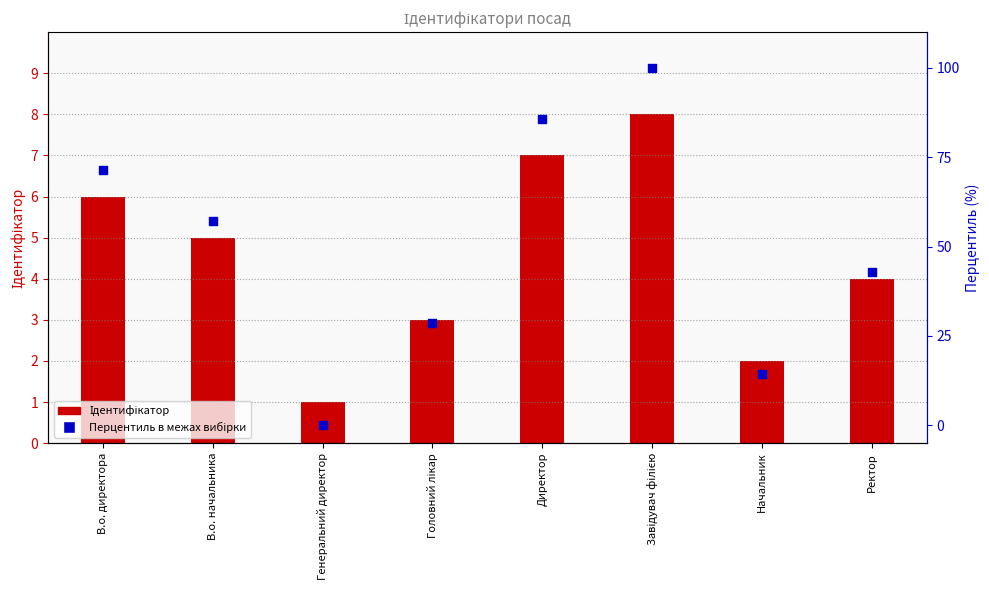

Which series contains the lowest Y value?

Перцентиль в межах вибірки